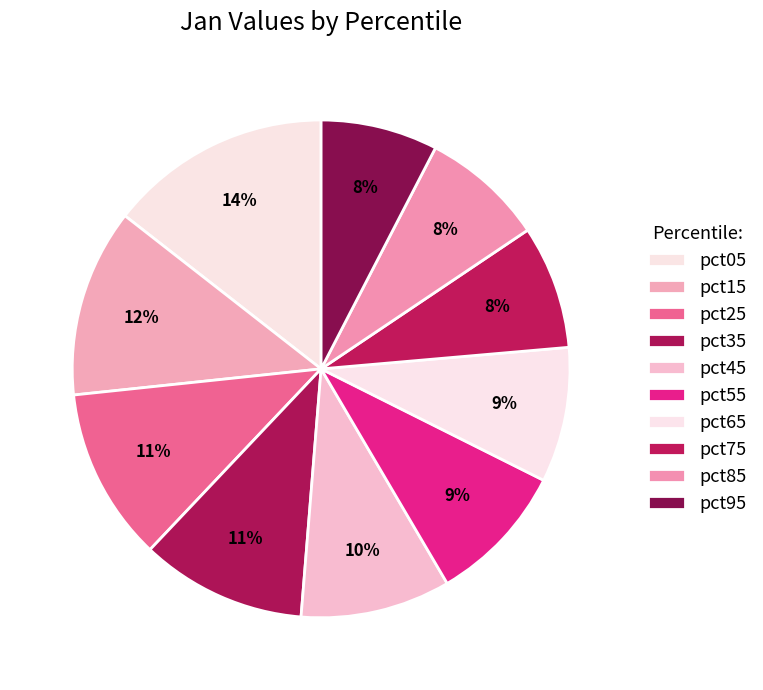

Count the number of slices in the pie.

10